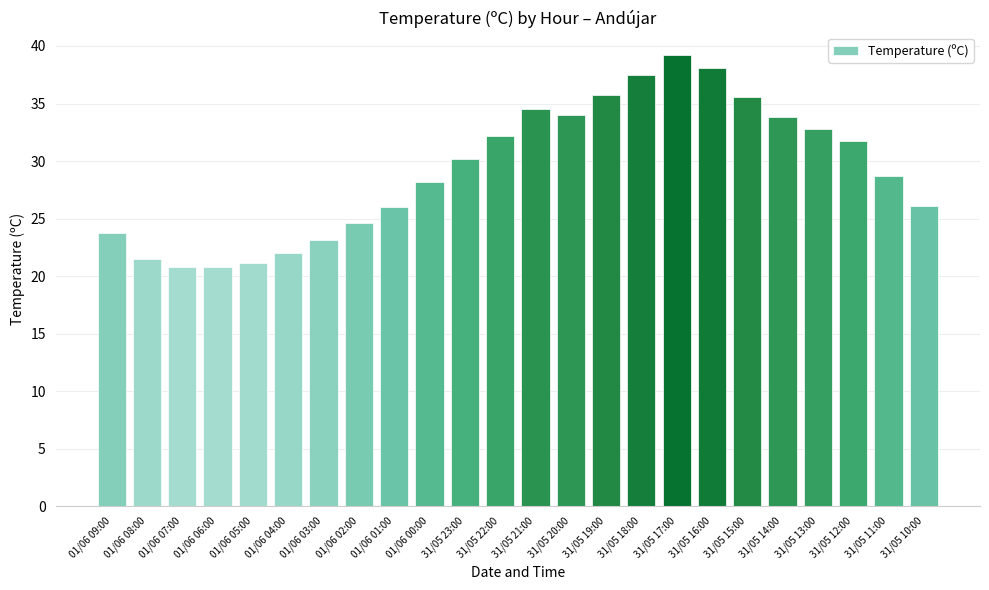

What position from the right is 31/05 12:00?

3